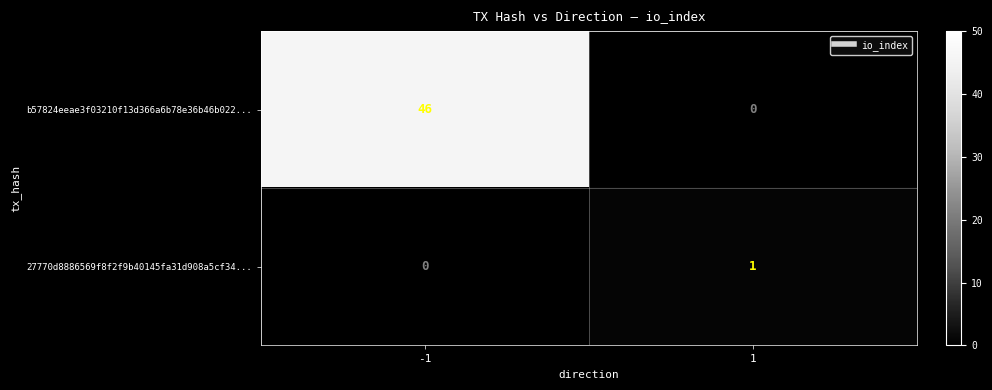

Which series has the widest spread of values?

b57824eeae3f03210f13d366a6b78e36b46b022...